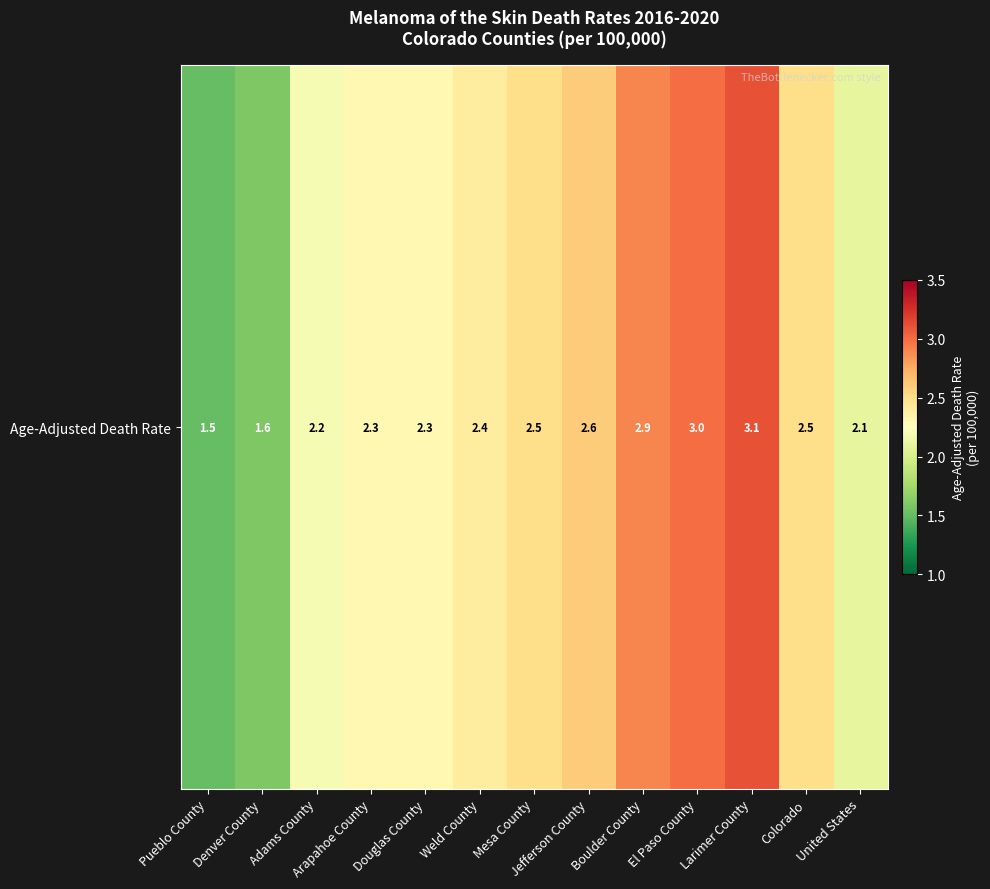

What is the maximum value shown in the chart?

3.1